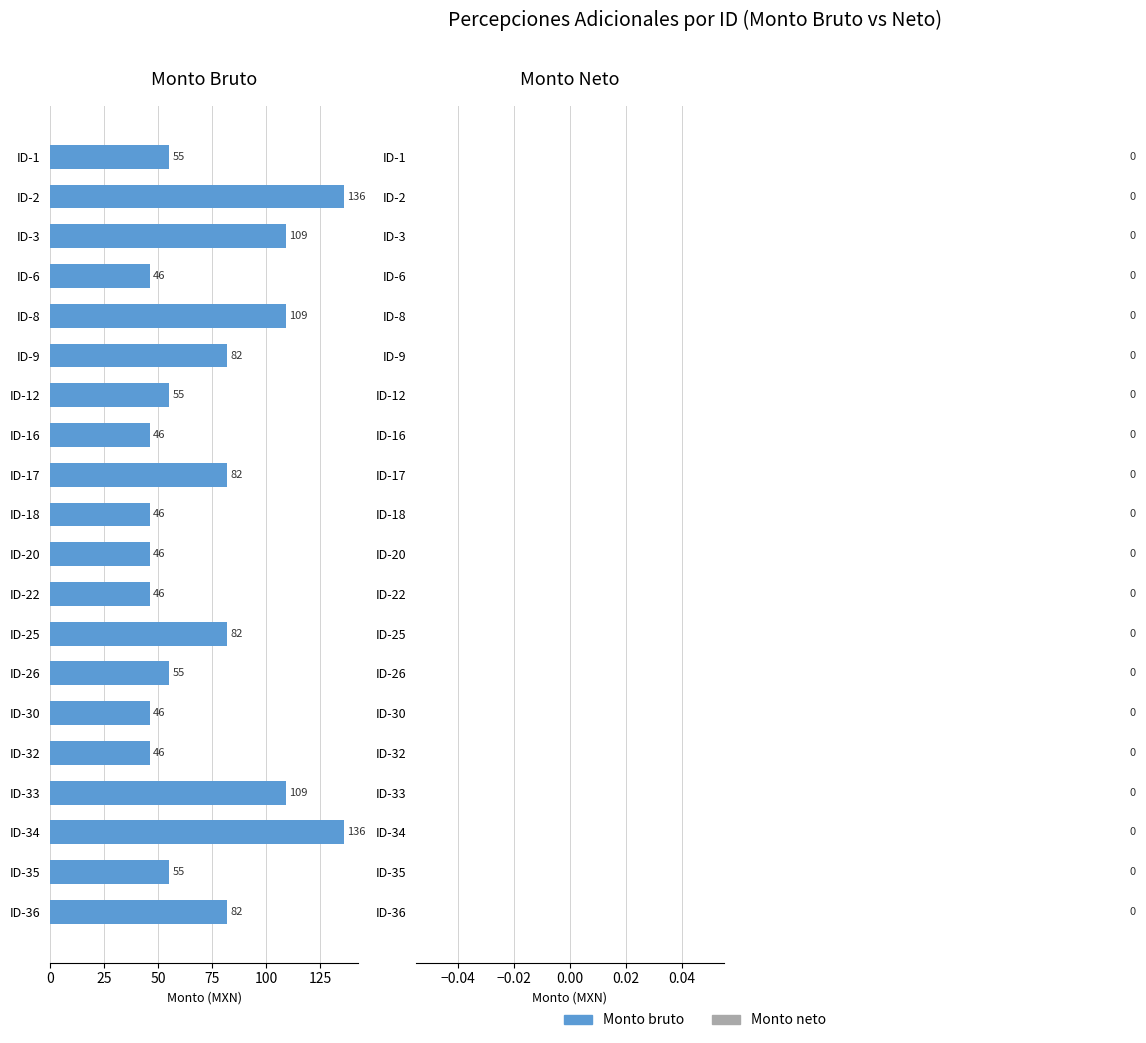

What is the average value?

73